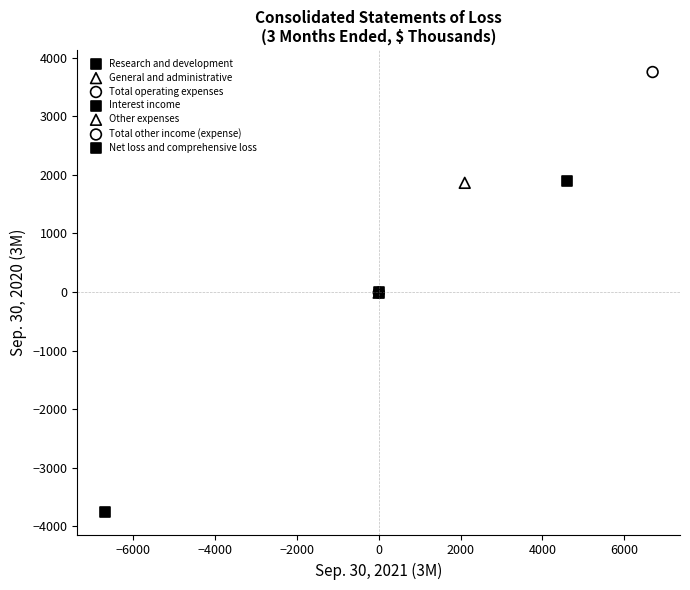

What are all the series names shown in the legend?

Research and development, General and administrative, Total operating expenses, Interest income, Other expenses, Total other income (expense), Net loss and comprehensive loss